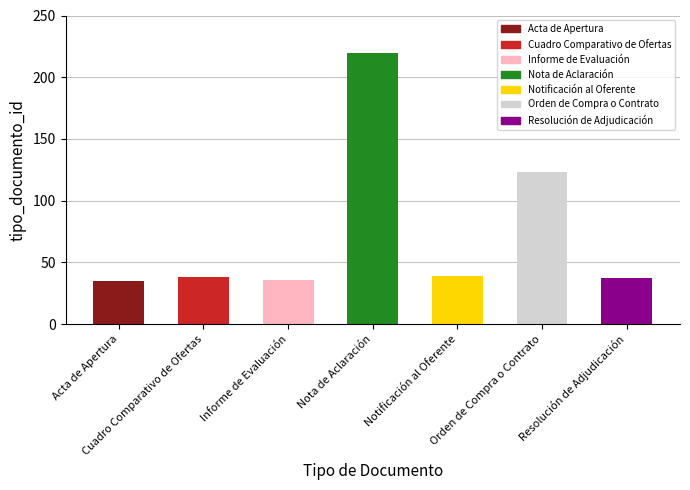

What is the value of the 5th bar from the left?

39